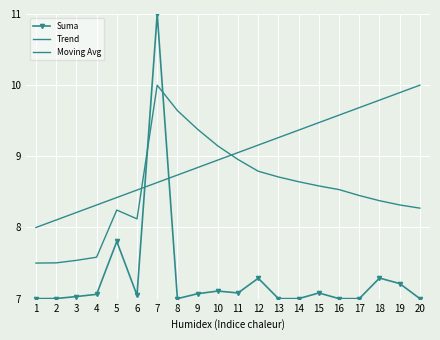

Which label corresponds to the largest value in the chart?

7